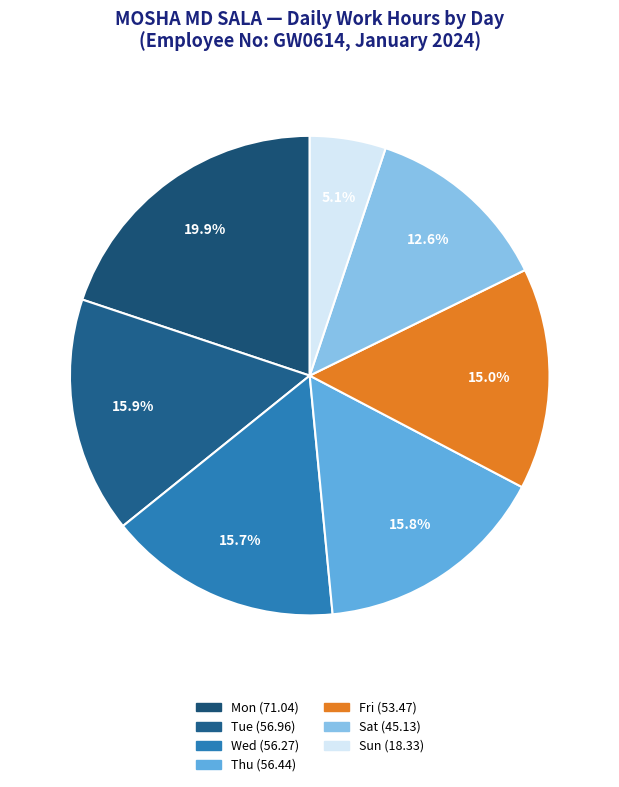

How many segments does this pie chart have?

7